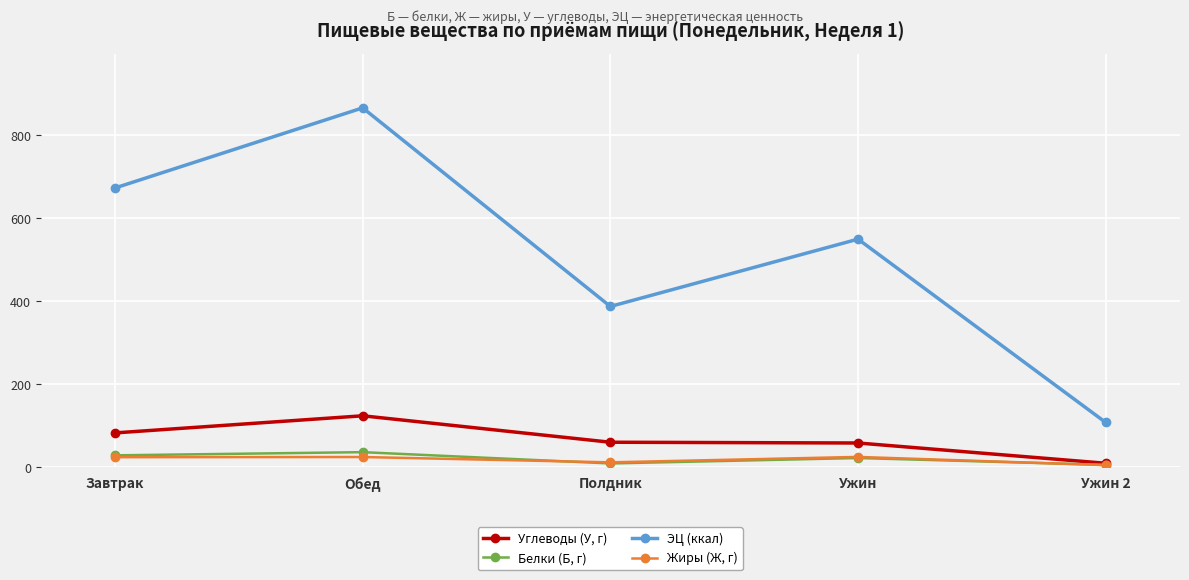

Where is the first local minimum for Жиры (Ж, г)?

Полдник